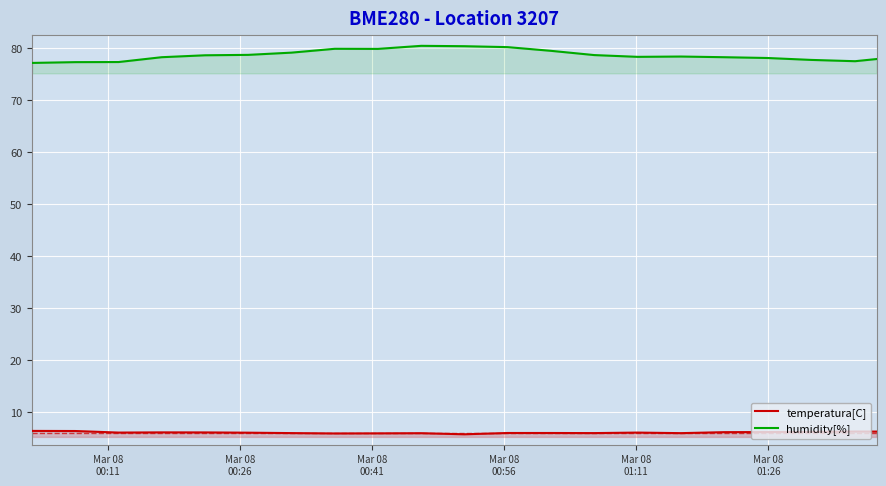

What is the difference between the maximum and minimum values in the humidity[%] series?

3.3